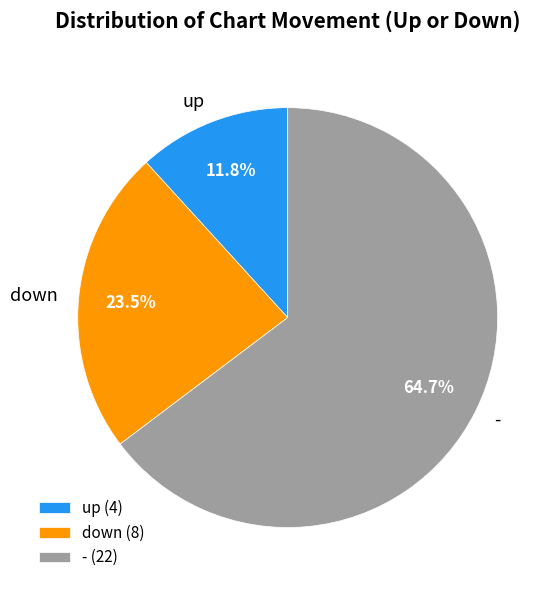

True or false: down accounts for 54% of the total.

False